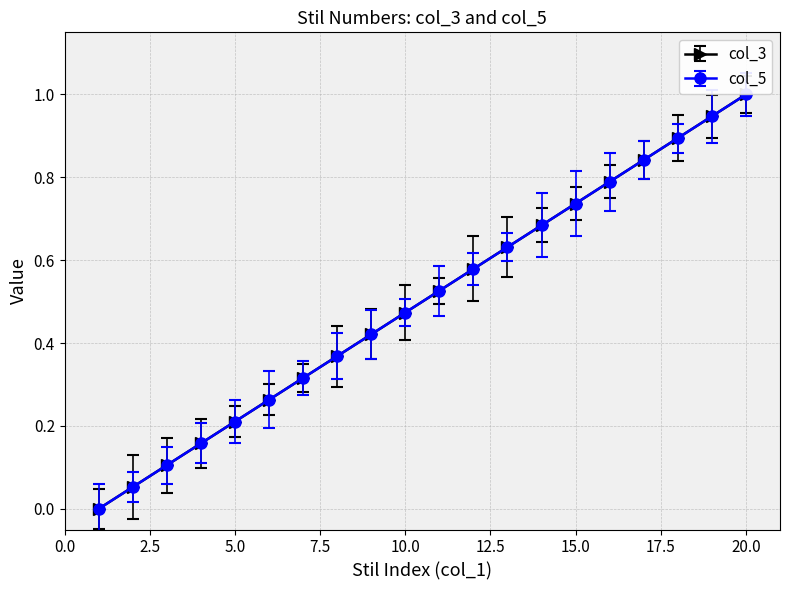

Is this an area chart (filled region under the line)?

No